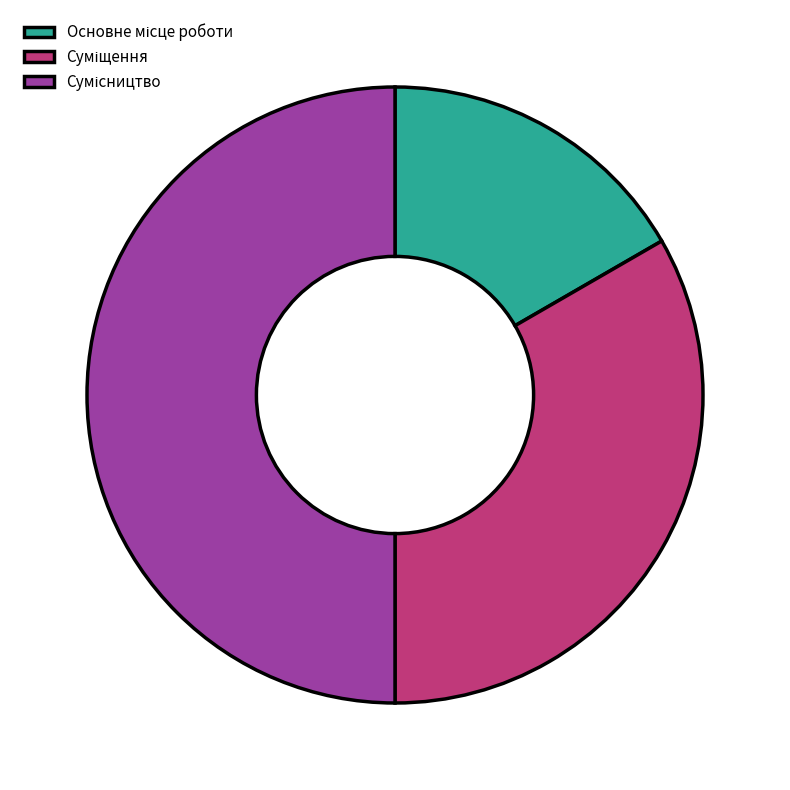

Is there any slice that represents more than half of the pie?

No